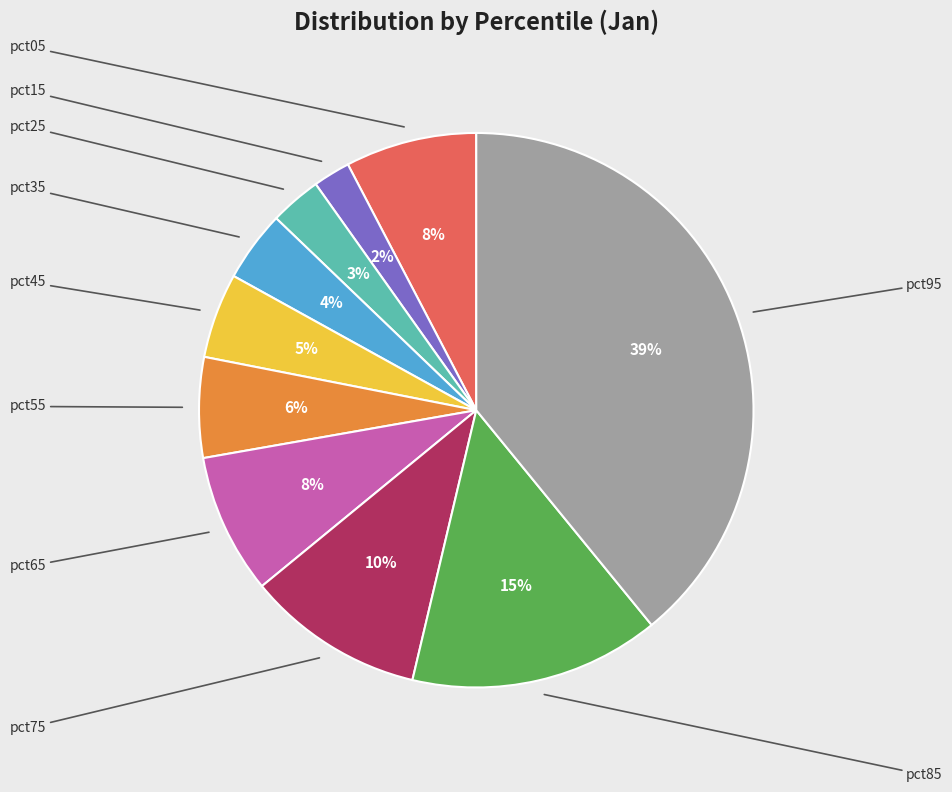

How much of the chart is everything except pct85?

85.4%